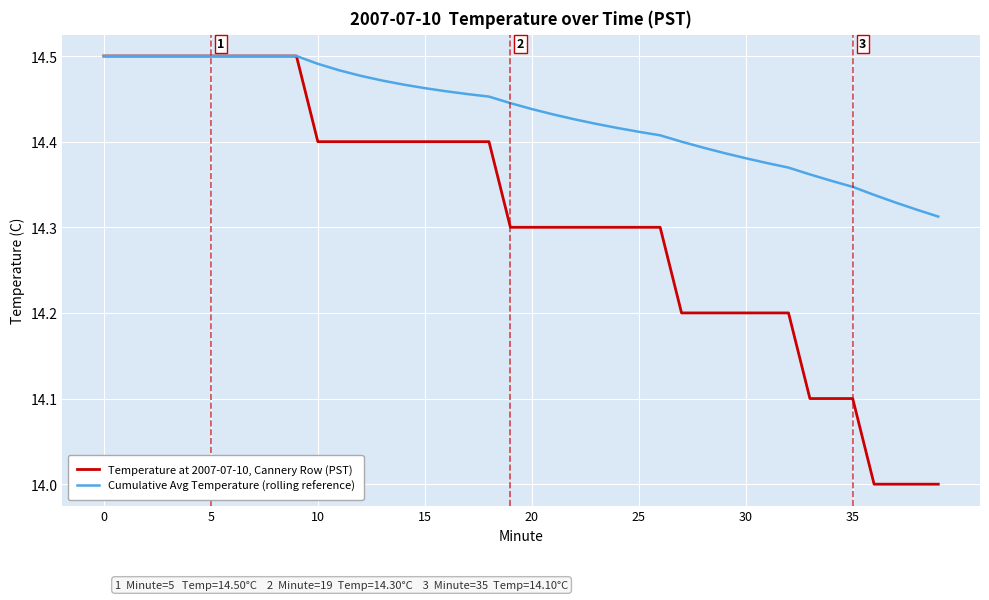

What is the minimum value shown in the chart?

14.0